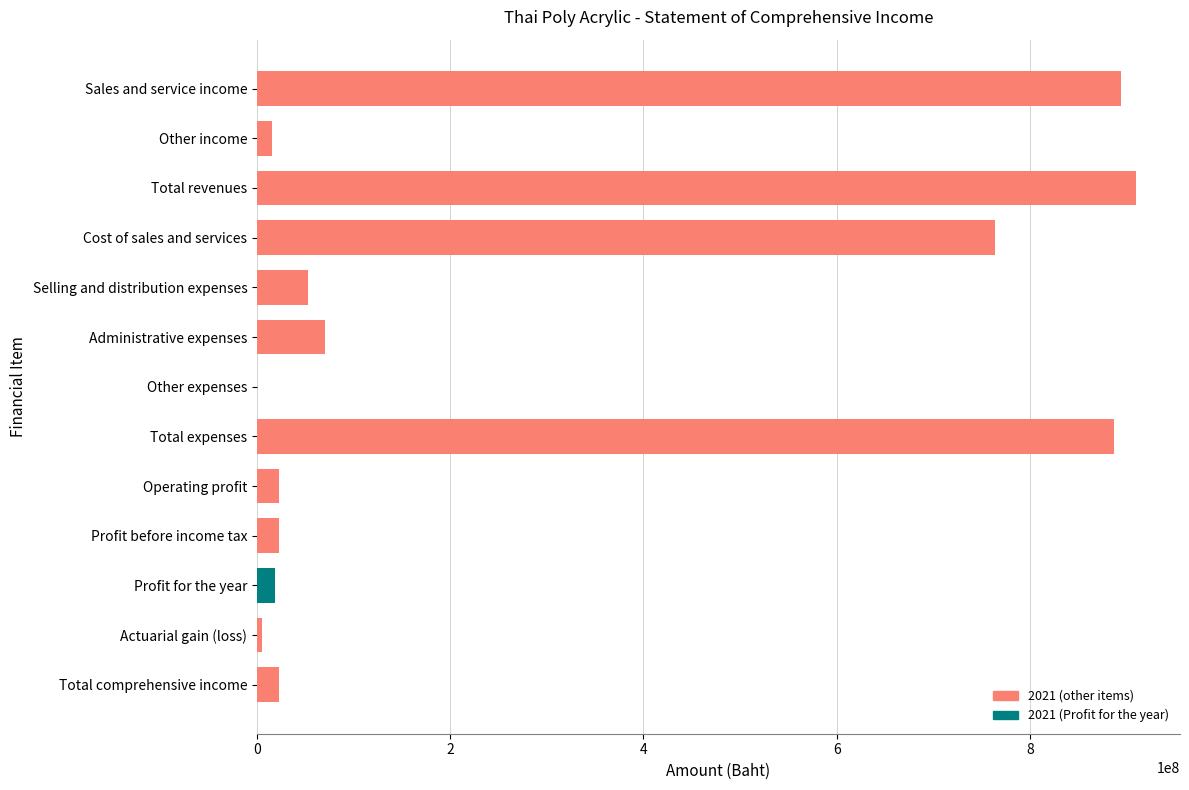

What is the sum of the values at Total expenses and Total comprehensive income?

909967546